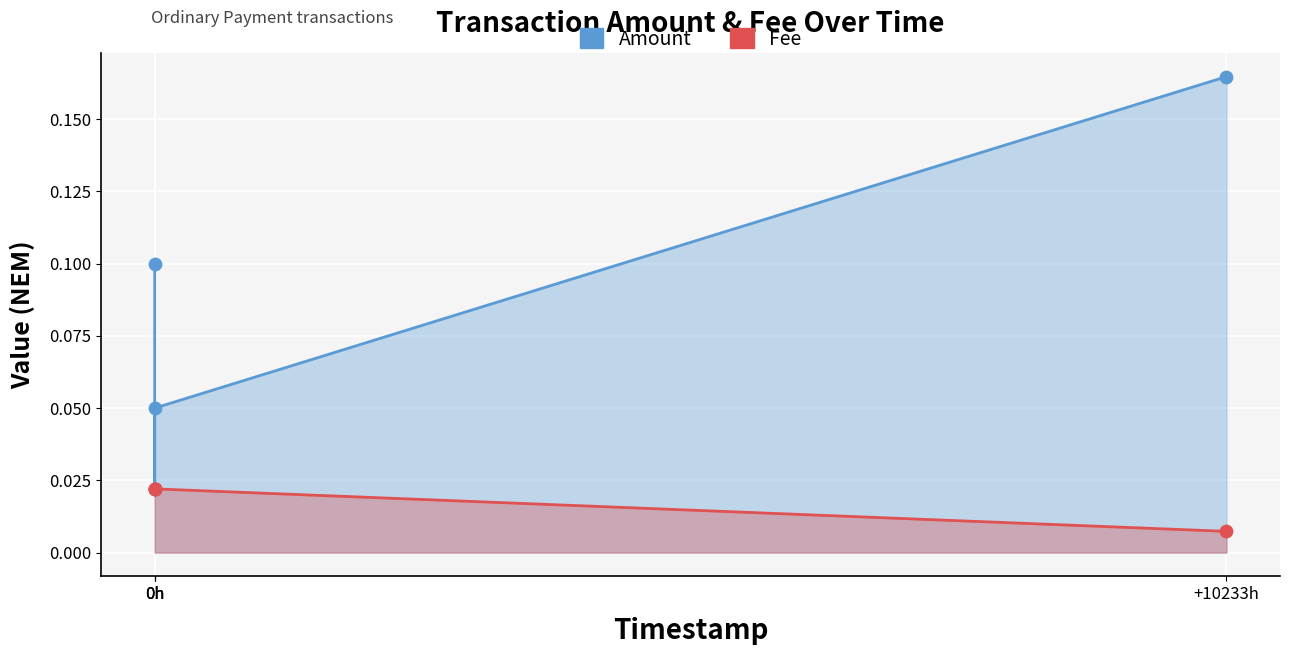

What is the total value across all series at 0h?

0.1